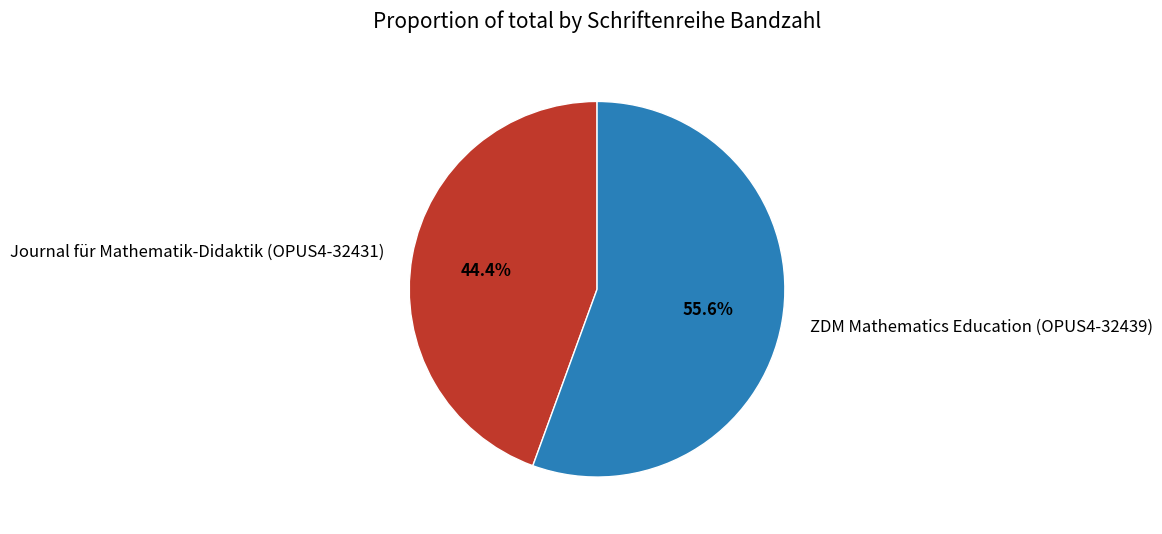

True or false: Journal für Mathematik-Didaktik (OPUS4-32431) accounts for 44% of the total.

True